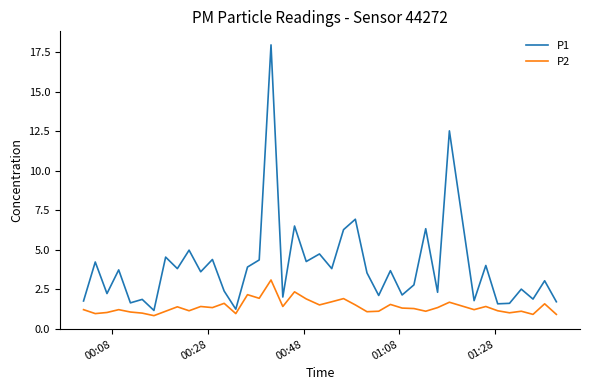

Rank the series by their maximum value, from lowest to highest.

P2, P1